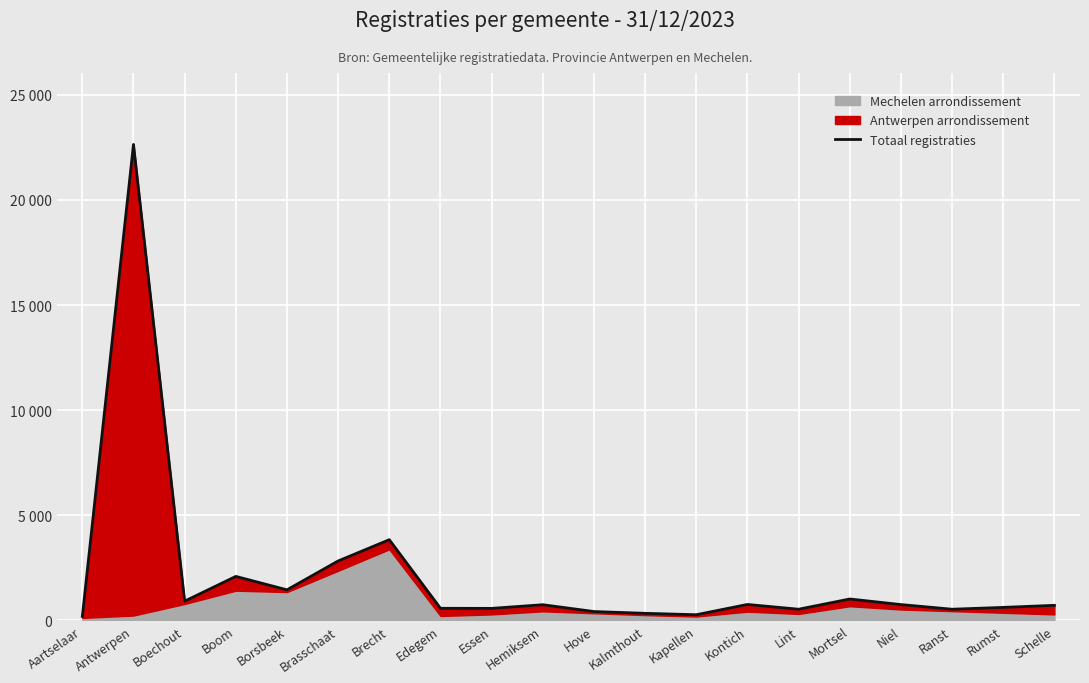

What is the sum of the values at Boechout and Brecht?

4762